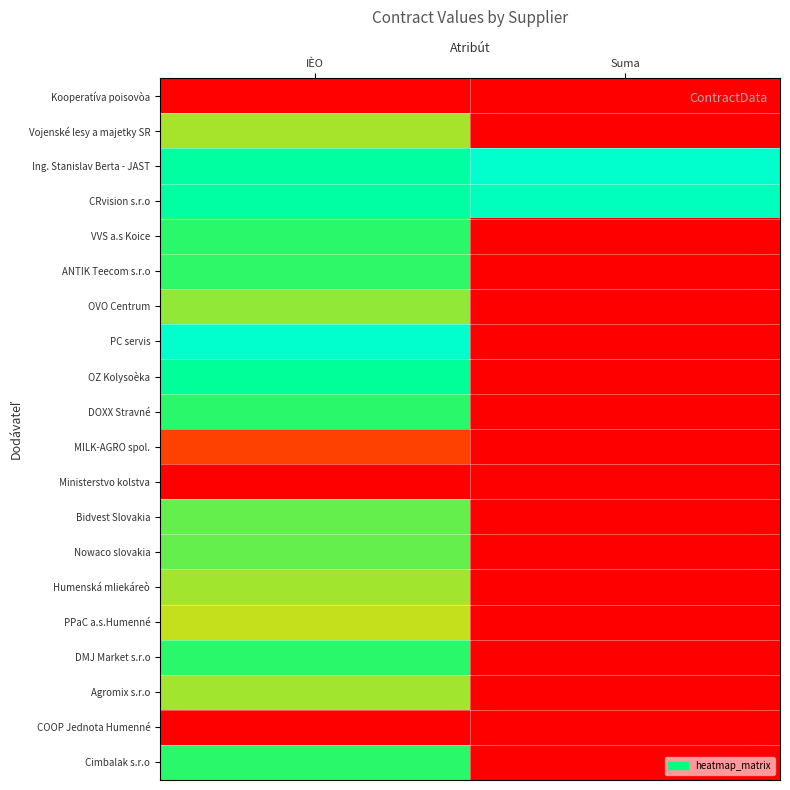

What is the total value across all series at Suma?

2.0